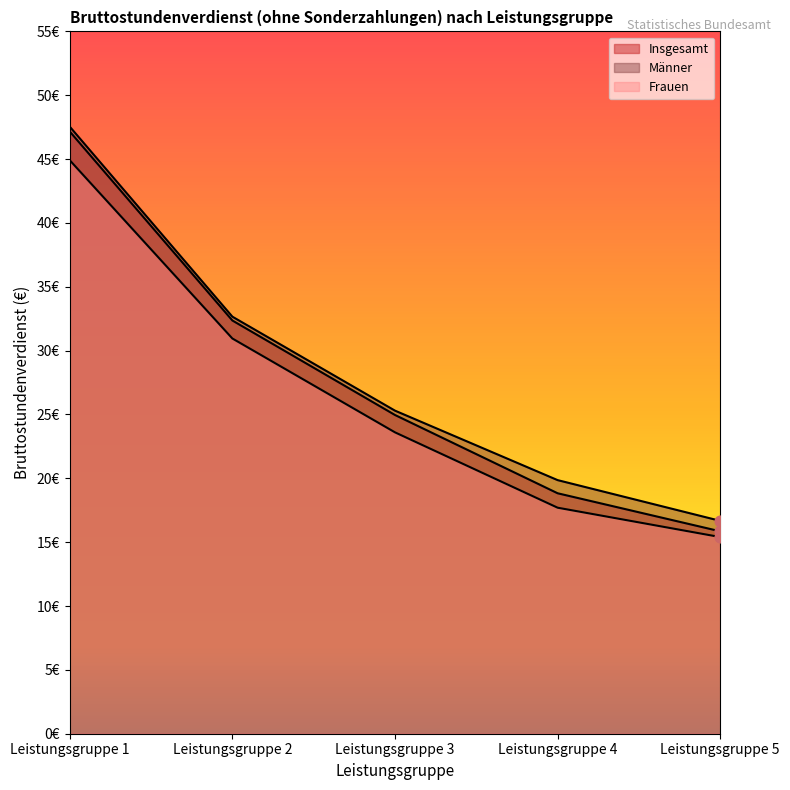

What are all the series names shown in the legend?

Insgesamt, Männer, Frauen